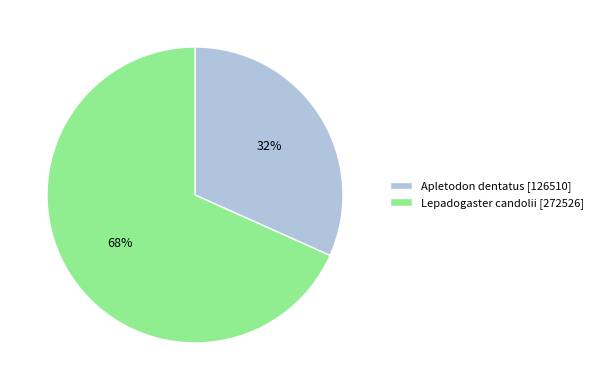

Do Lepadogaster candolii and Apletodon dentatus together represent more than half of the pie?

Yes